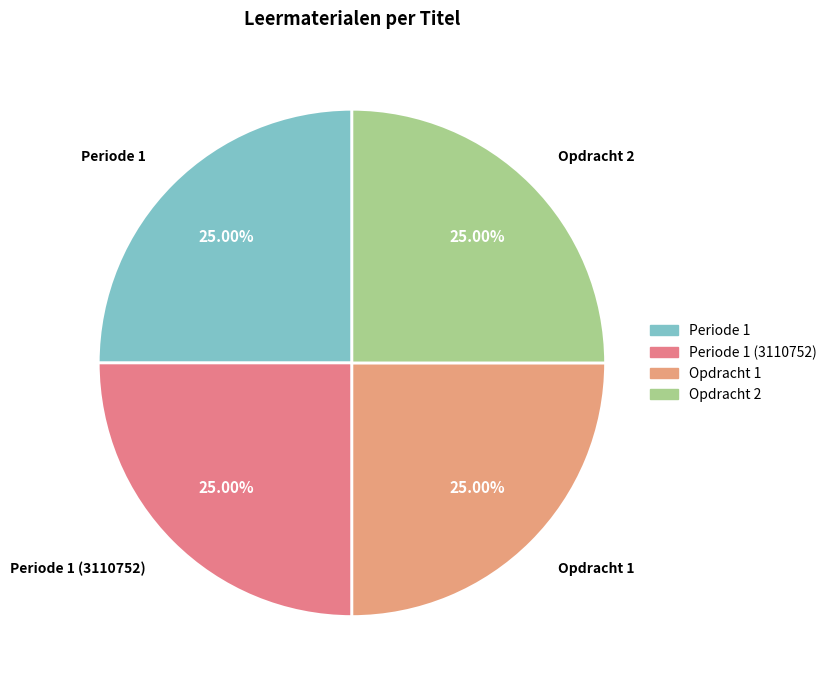

Approximately how many times larger is the value at Opdracht 1 compared to Opdracht 2?

1.0